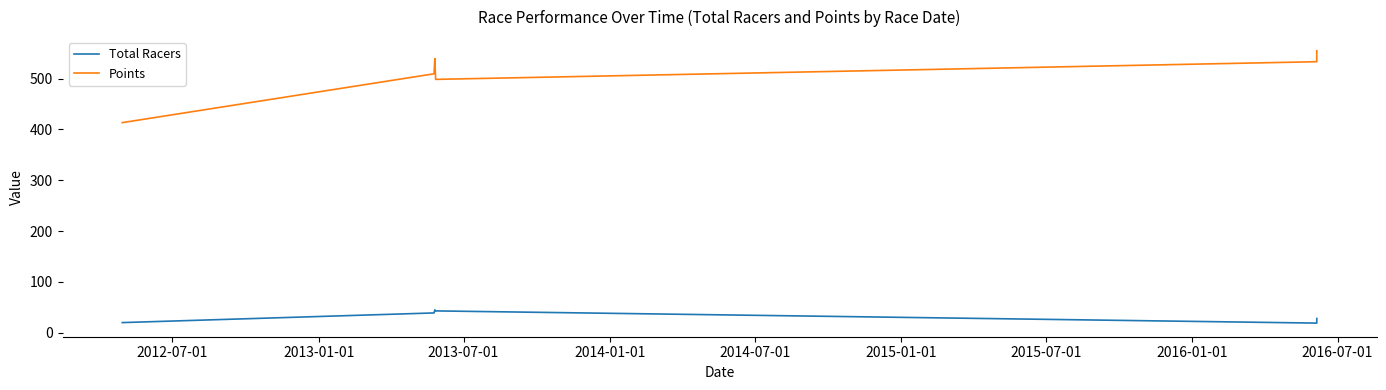

Reading left to right, what are all the values shown in this chart?

Total Racers: 20.0	39.0	45.0	43.0	19.0	28.0
Points: 413.2	509.3	539.3	498.3	533.1	554.7